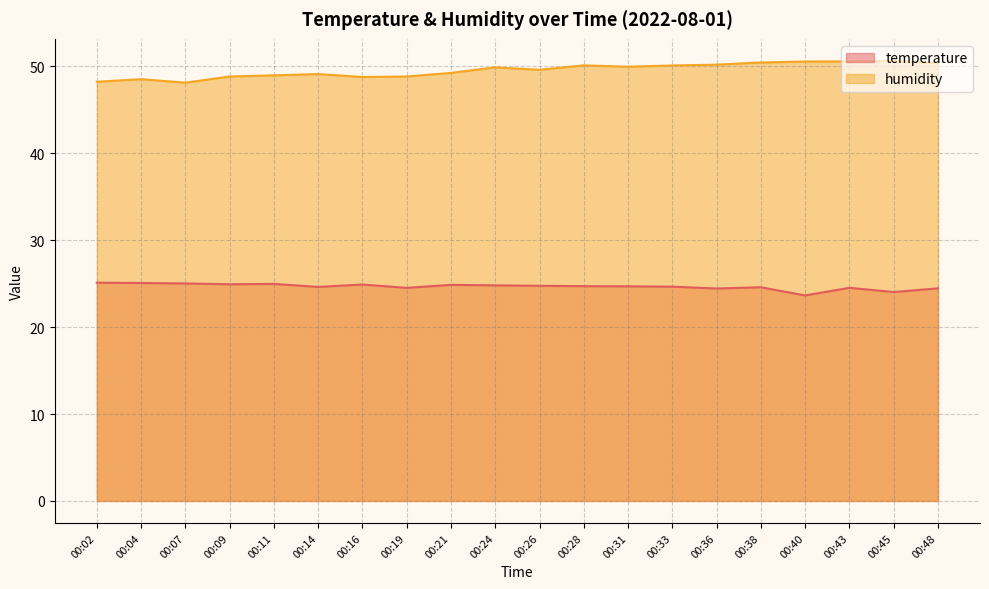

Which category has the lowest value across all series?

00:40